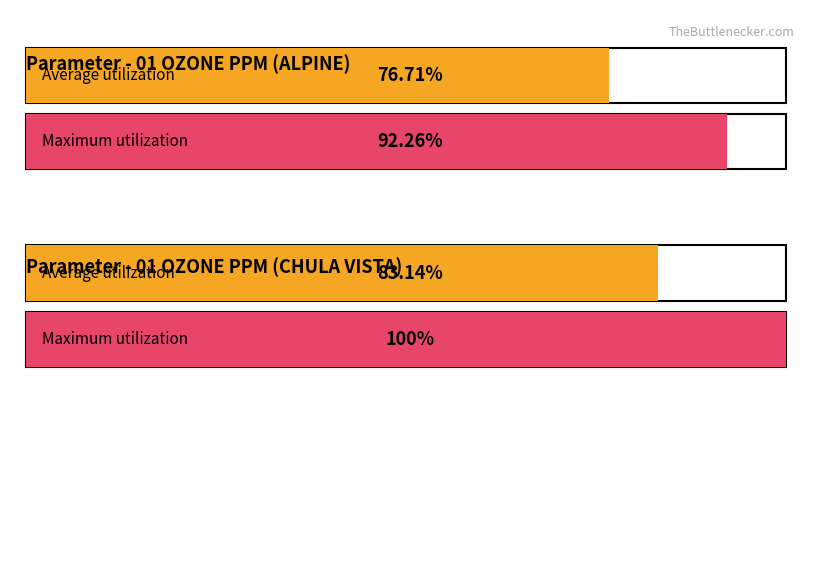

Which series has the largest range (max minus min)?

ALPINE (Avg)